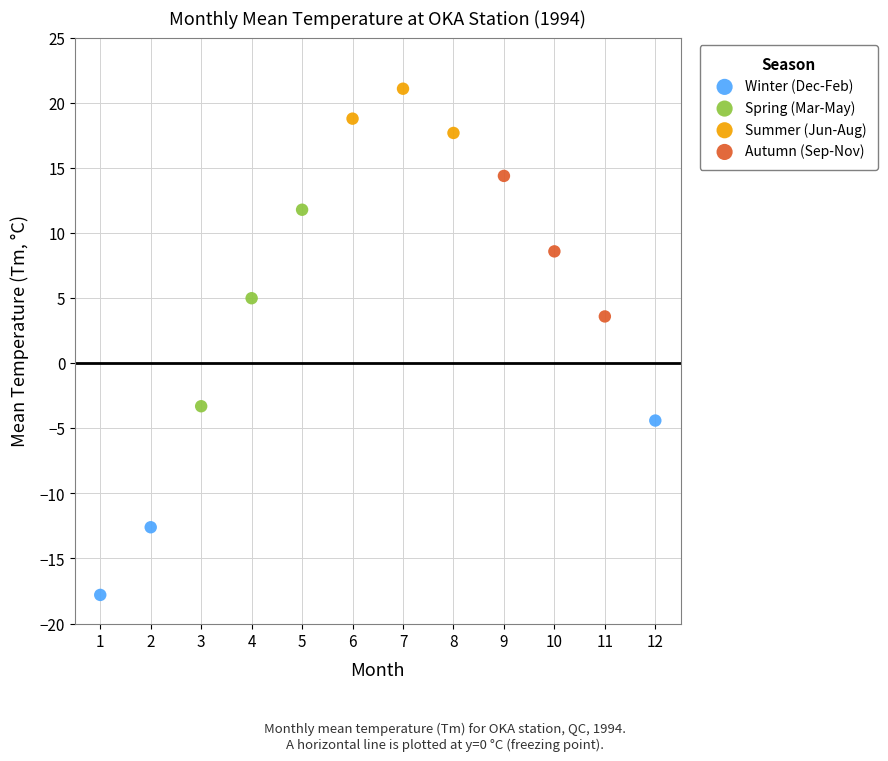

Which series has the widest spread of Y values?

Spring (Mar-May)